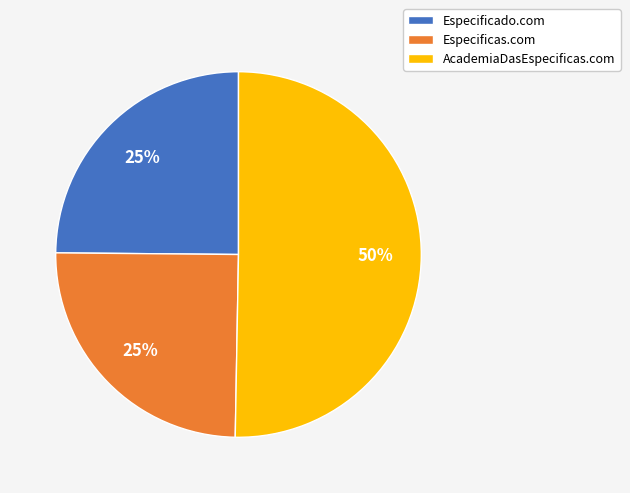

Count the number of slices in the pie.

3